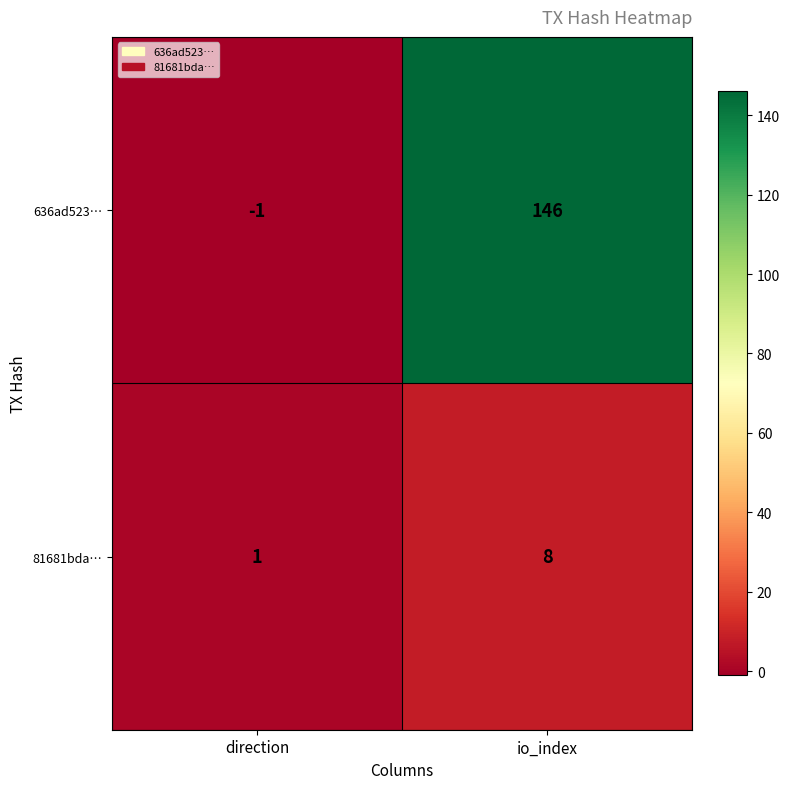

At which category is the sum across all series the highest?

io_index